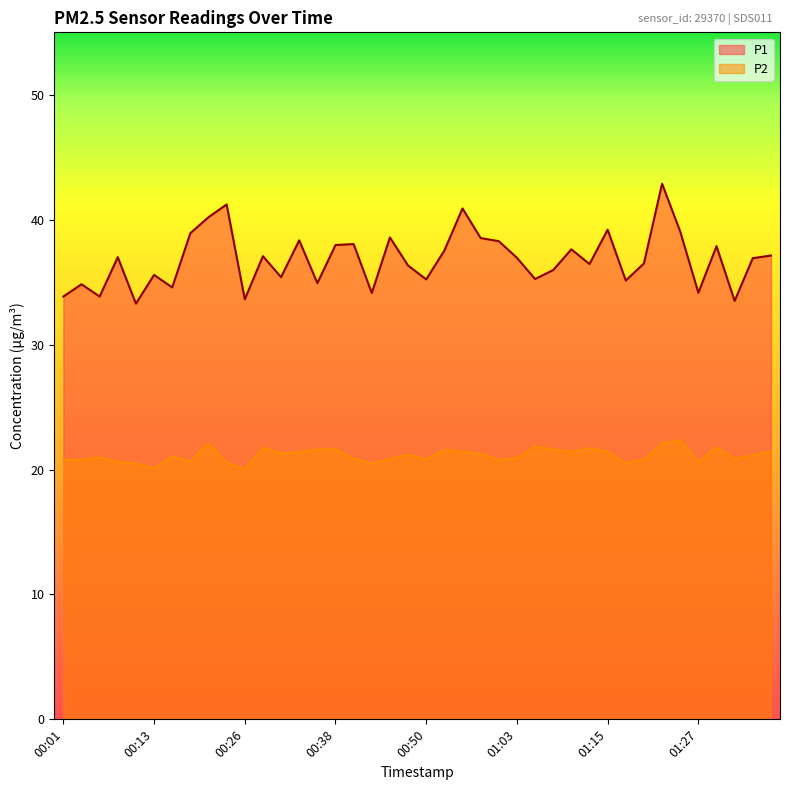

True or false: P1 and P2 cross at least once.

False